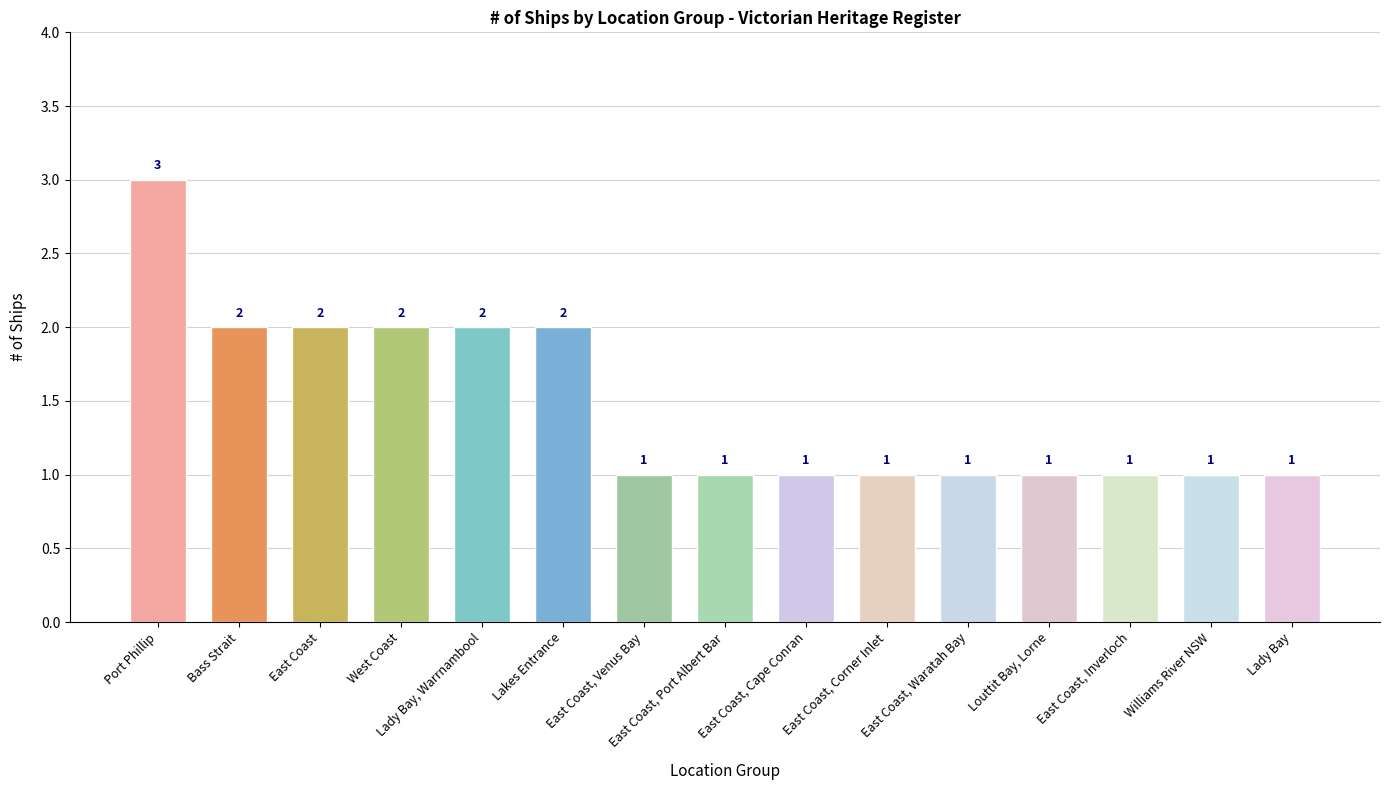

What is the greatest value displayed?

3